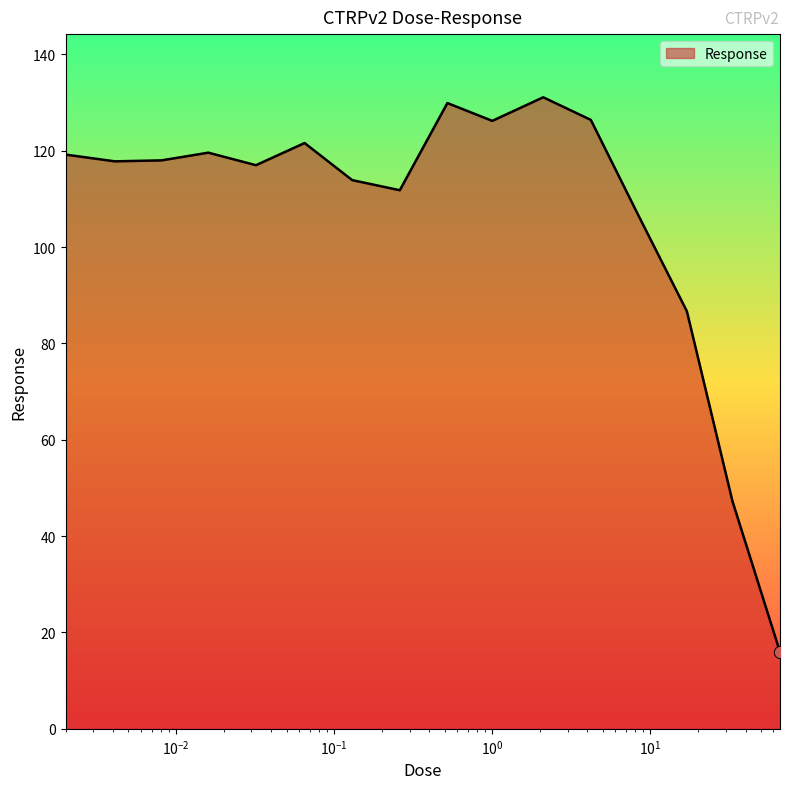

What is the difference between the maximum and minimum values?

115.2